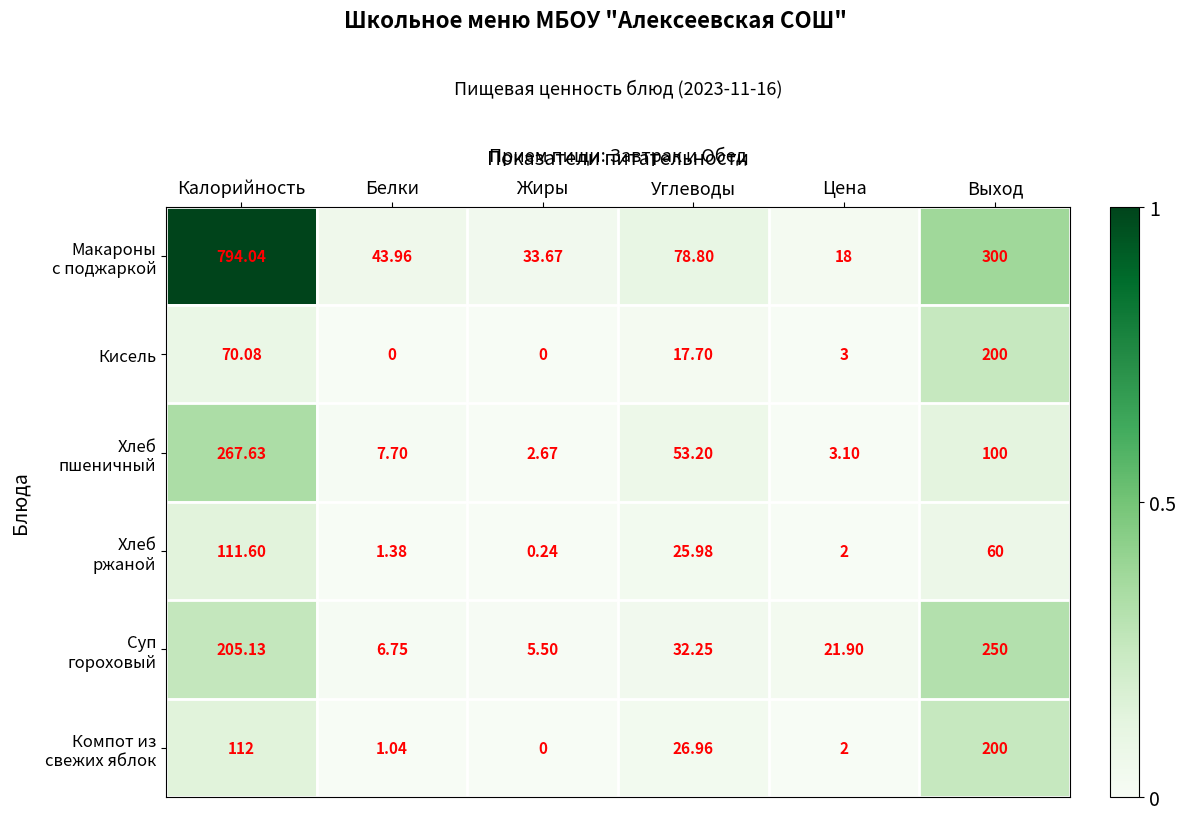

What is the total value across all series at Цена?

50.0